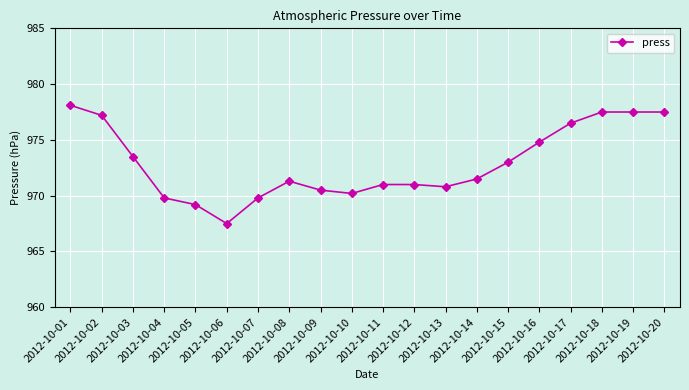

At which category does the chart reach its peak across all series?

2012-10-01